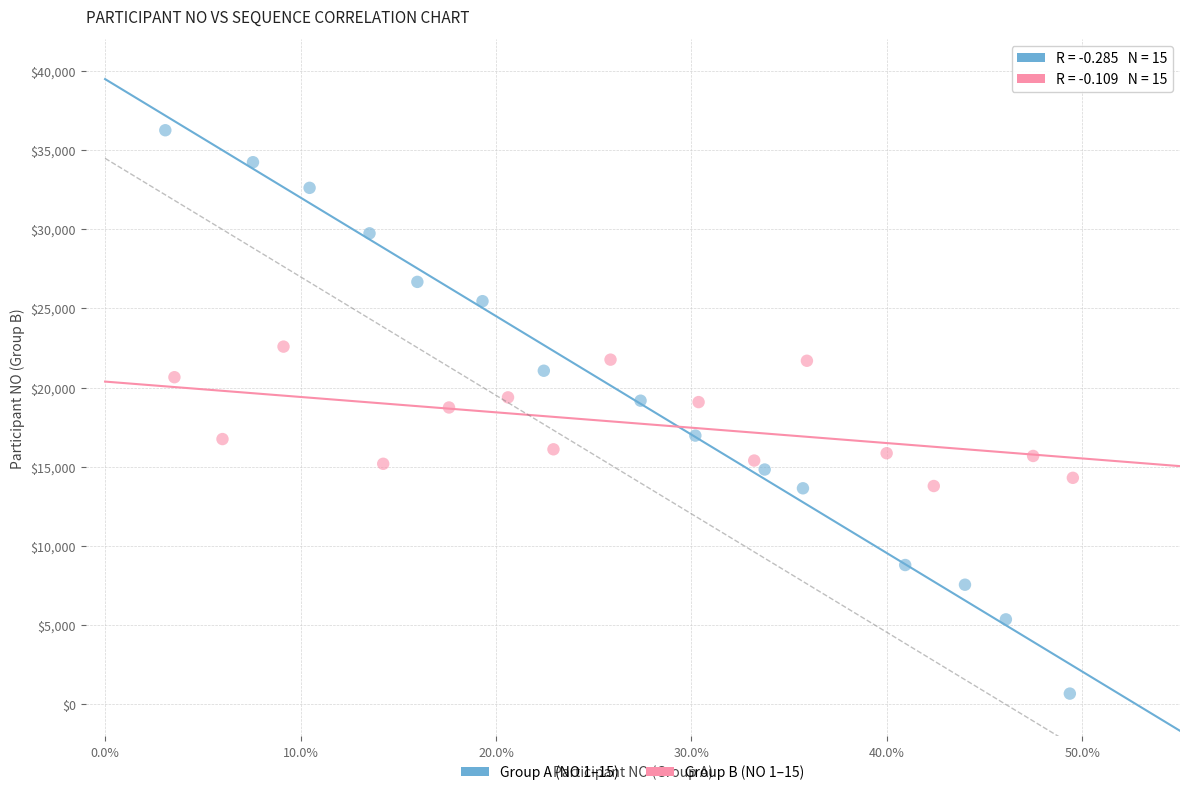

Which series has the widest spread of Y values?

Group A (NO 1–15)